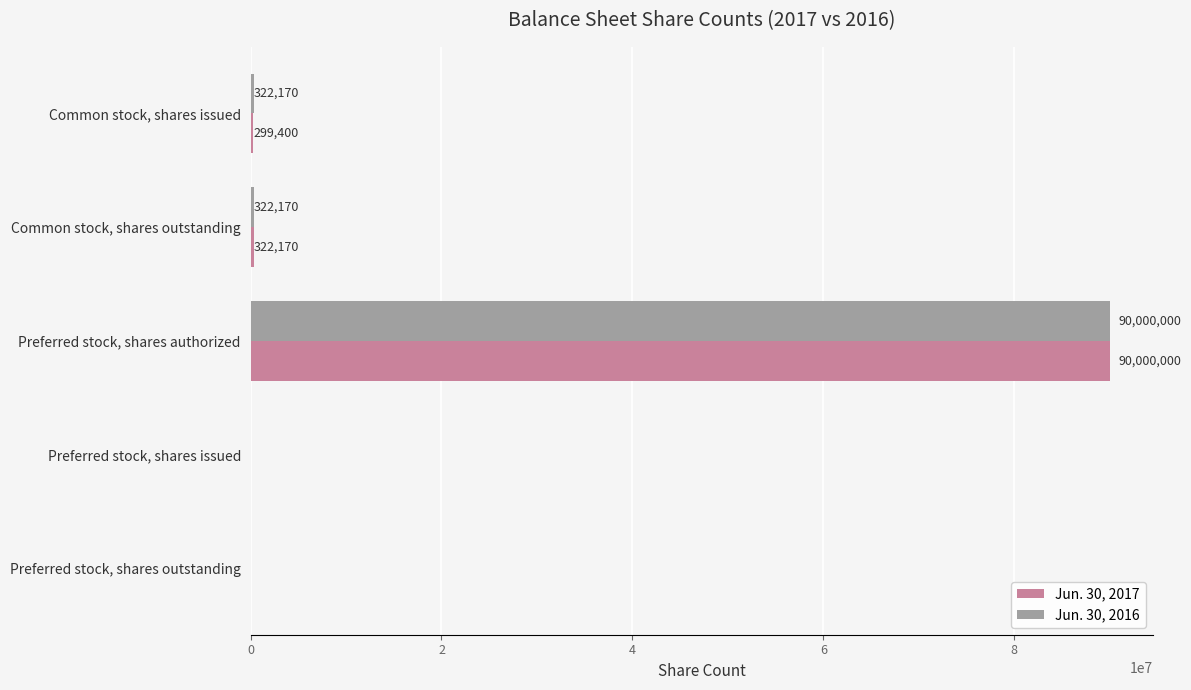

What is the maximum value shown in the chart?

90000000